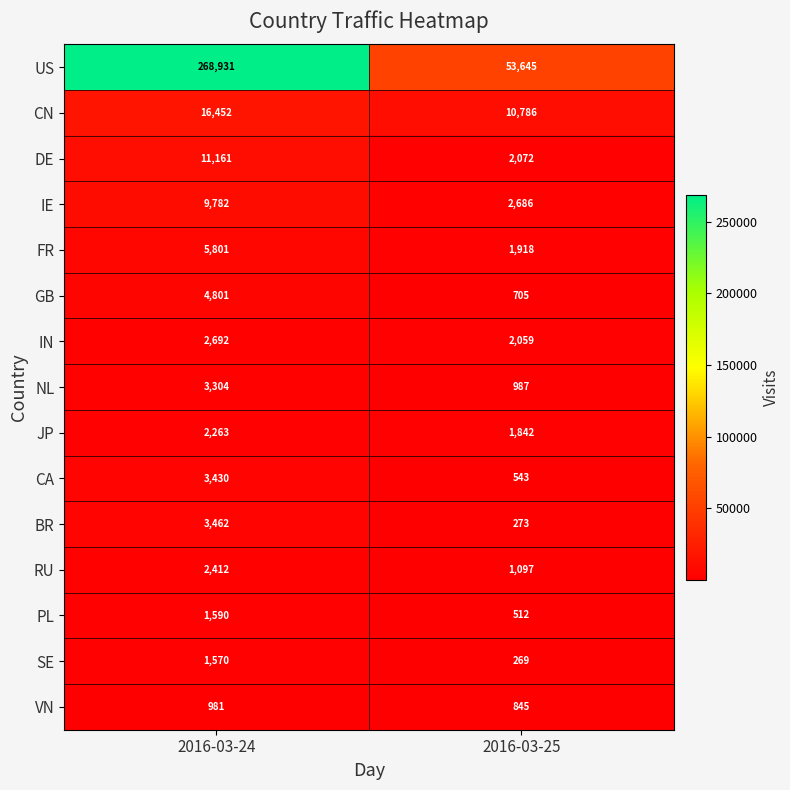

Between 2016-03-24 and 2016-03-25, which series saw the biggest shift?

US